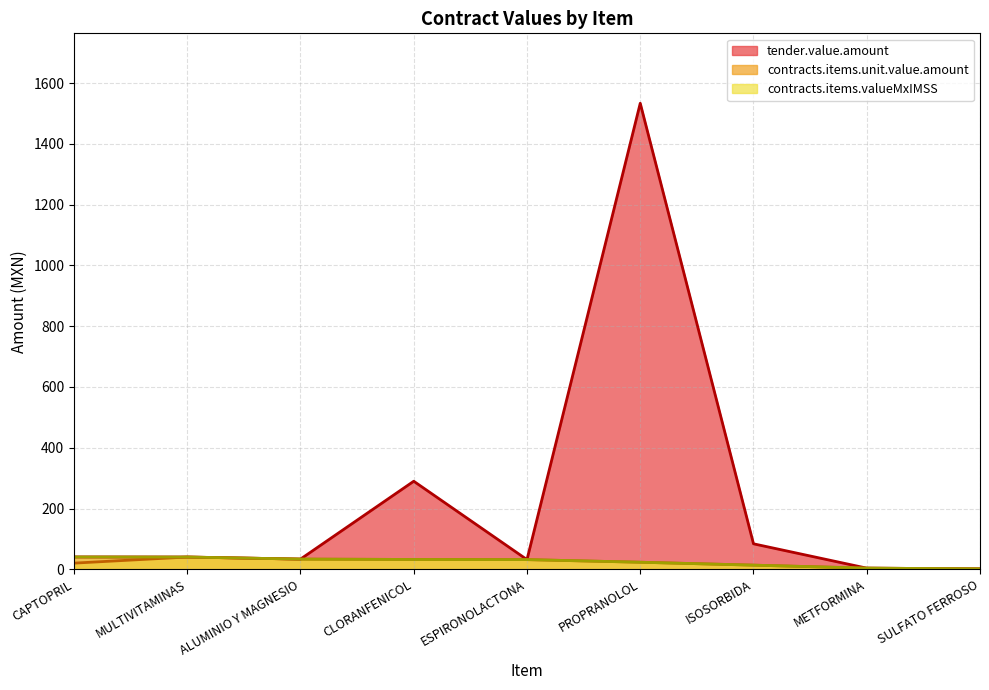

True or false: tender.value.amount and contracts.items.valueMxIMSS intersect in this chart.

False